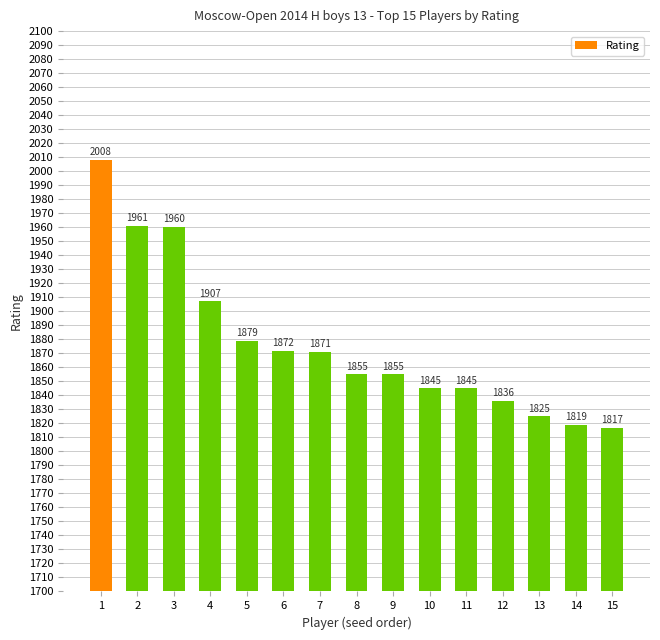

What is the maximum value shown in the chart?

2008